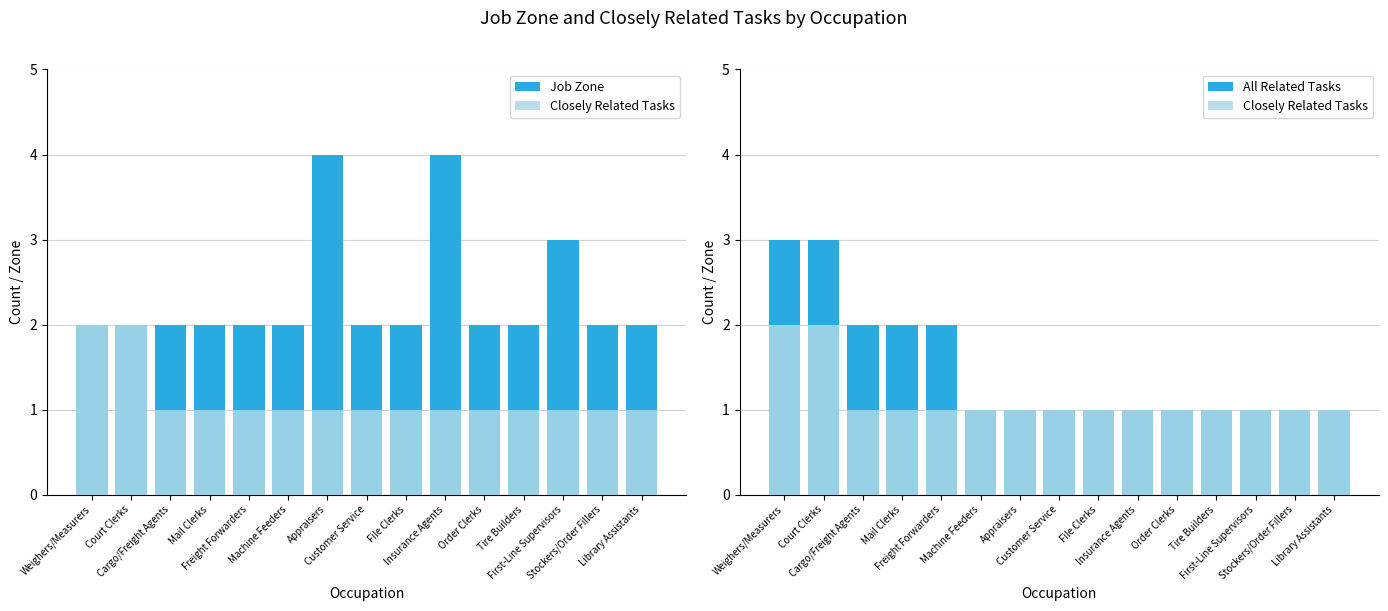

What is the label of the 15th bar from the left?

Library Assistants